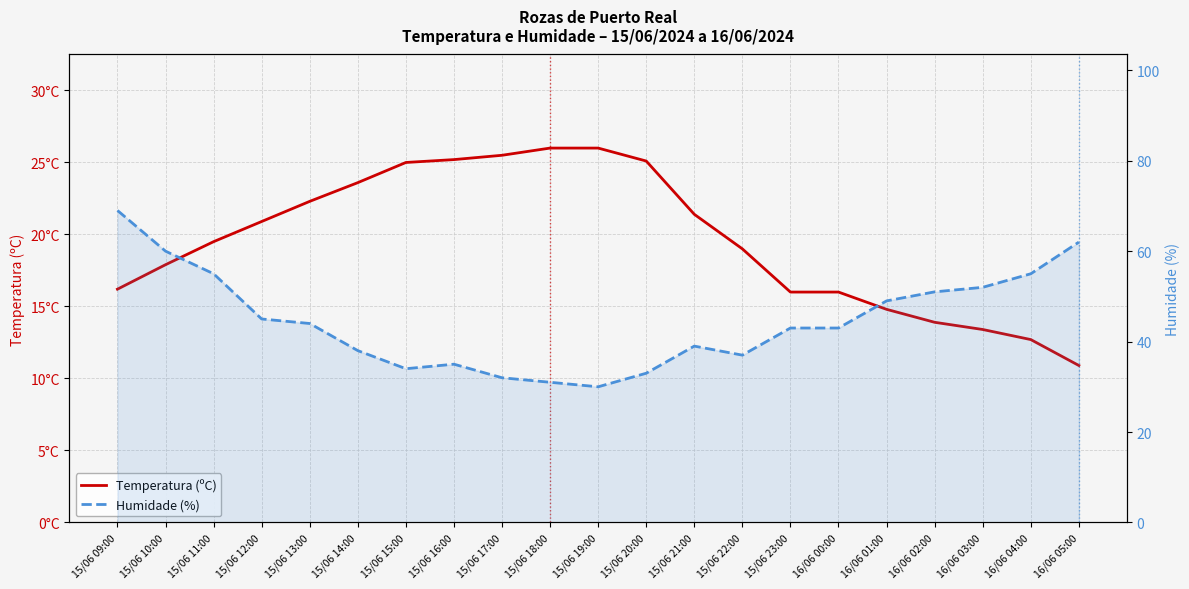

Is it true that Temperatura (ºC) equals 39.4 at 15/06 18:00?

False